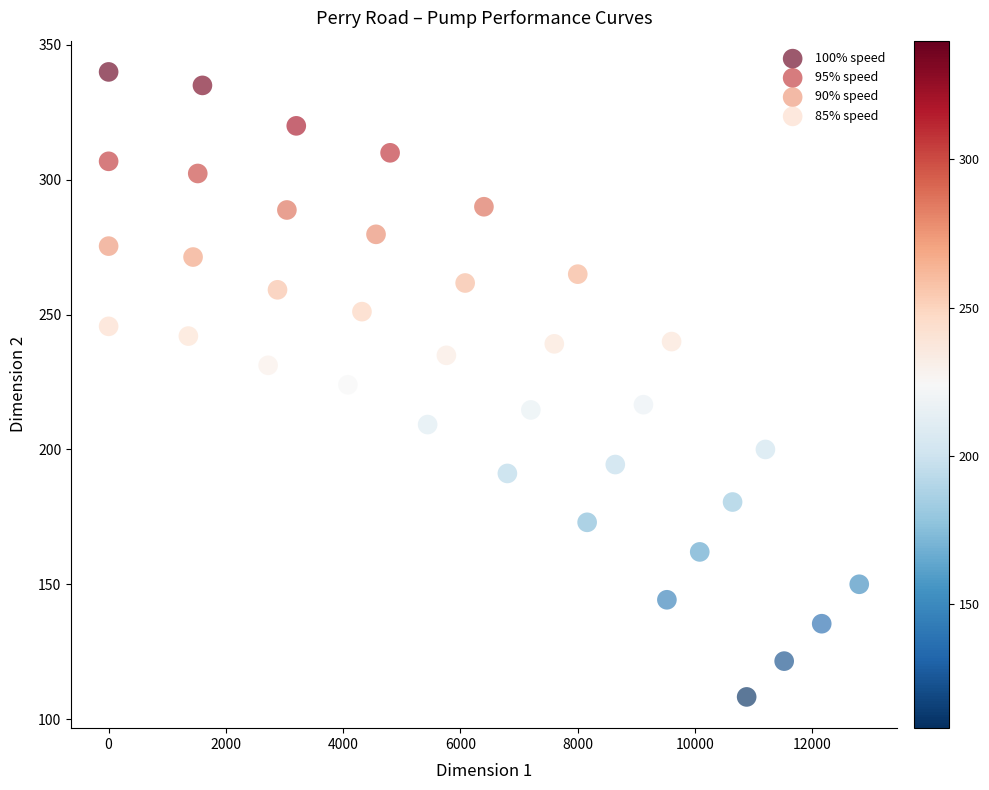

Which series has the widest spread of Y values?

100% speed